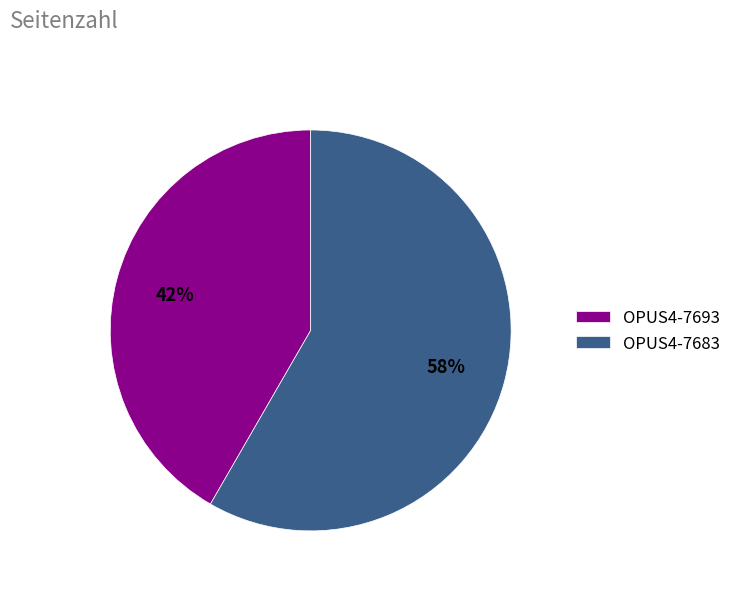

To the nearest percent, what is the combined percentage of OPUS4-7683 and OPUS4-7693?

100%